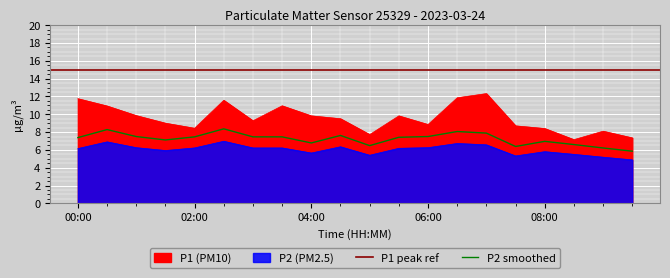

Which series has the largest range (max minus min)?

P1